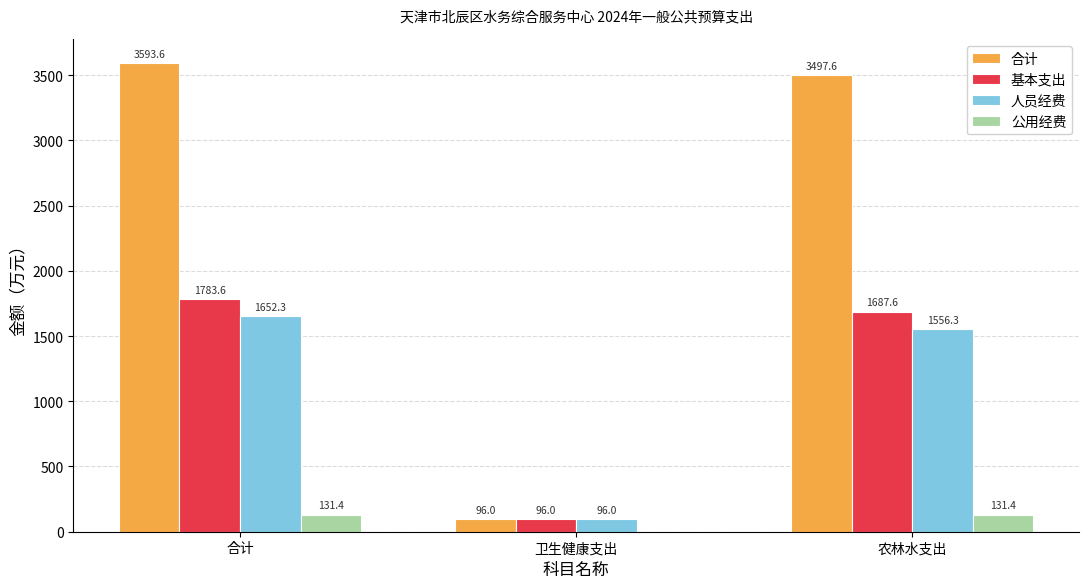

What are all the series names shown in the legend?

合计, 基本支出, 人员经费, 公用经费